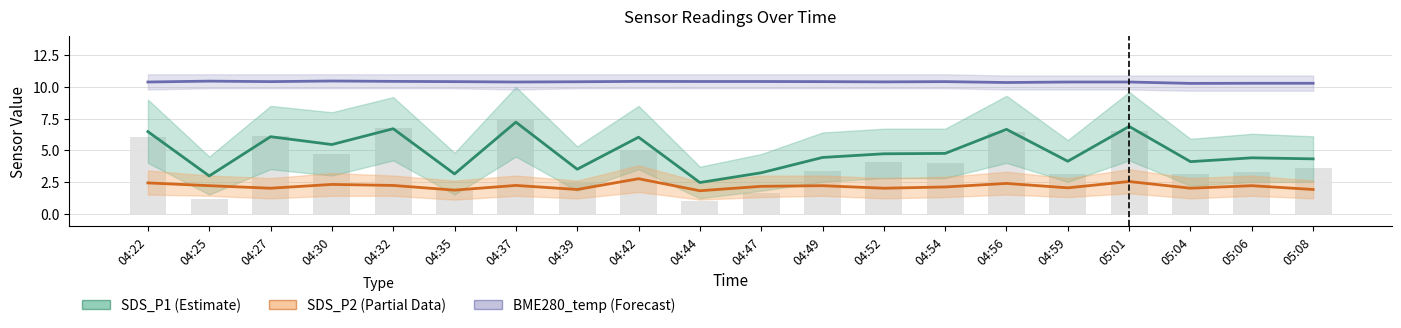

True or false: BME280_temperature (Forecast) has a value of 10.4 at 04:32.

True